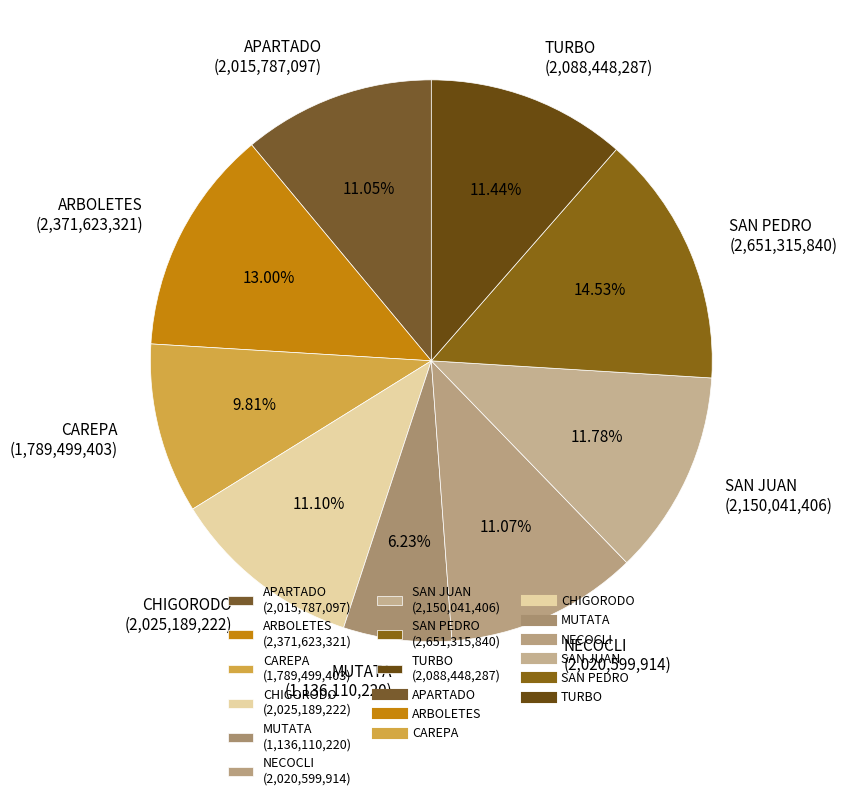

What percentage is the SAN PEDRO slice, to the nearest percent?

15%